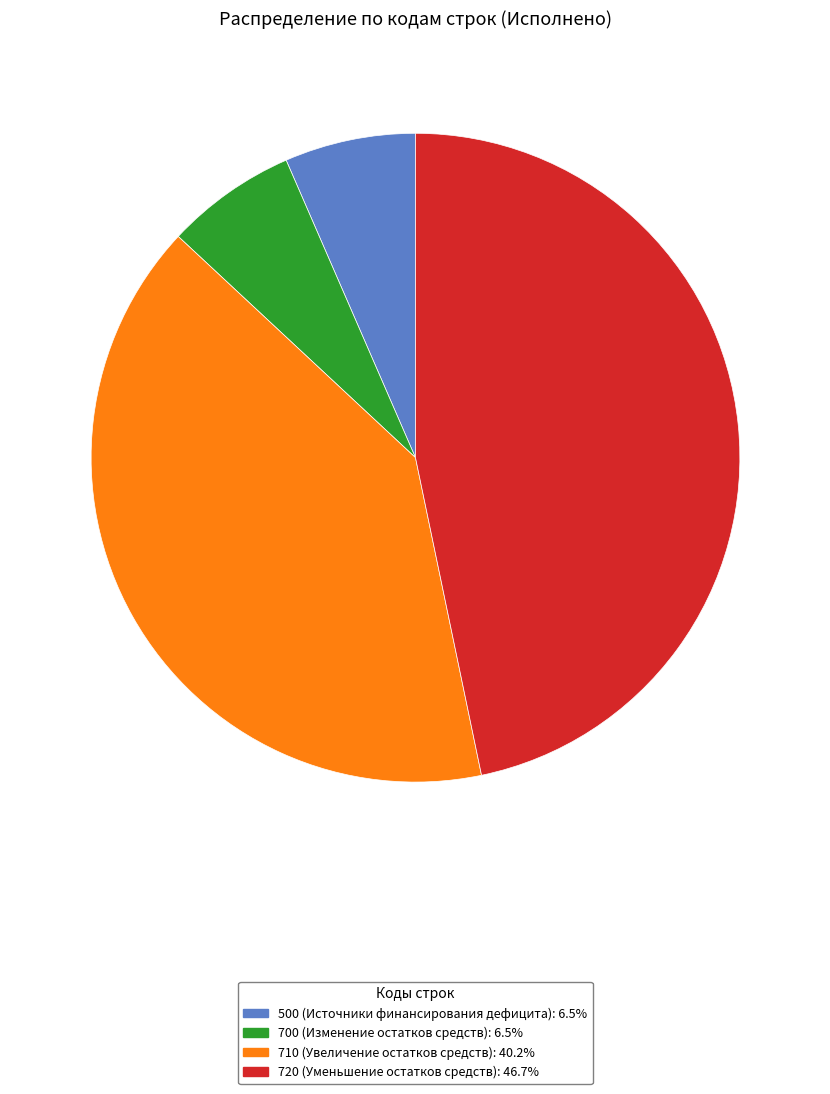

Combined, do 700 and 710 account for over 50%?

No